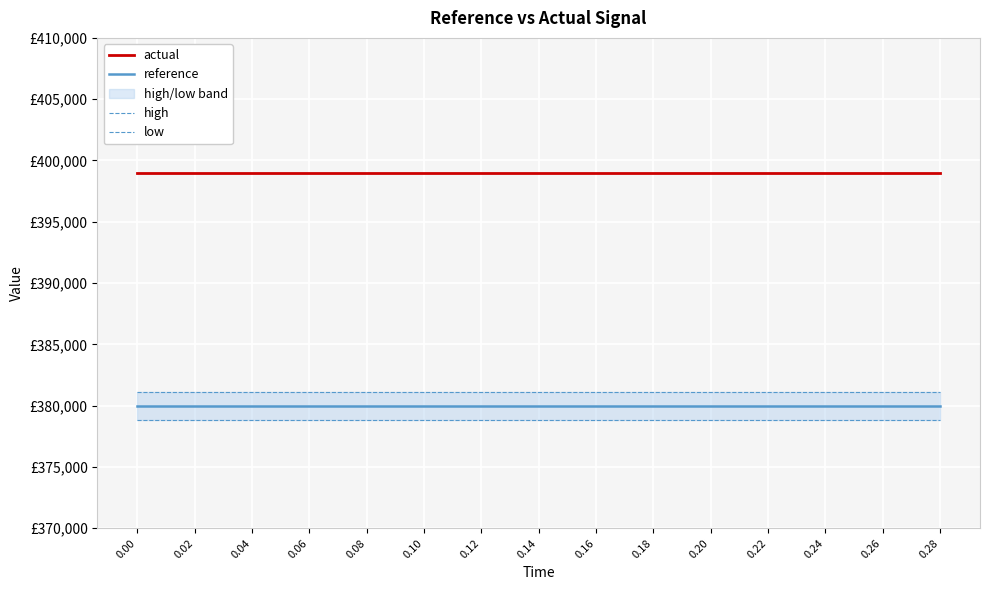

Which series has the largest range (max minus min)?

actual